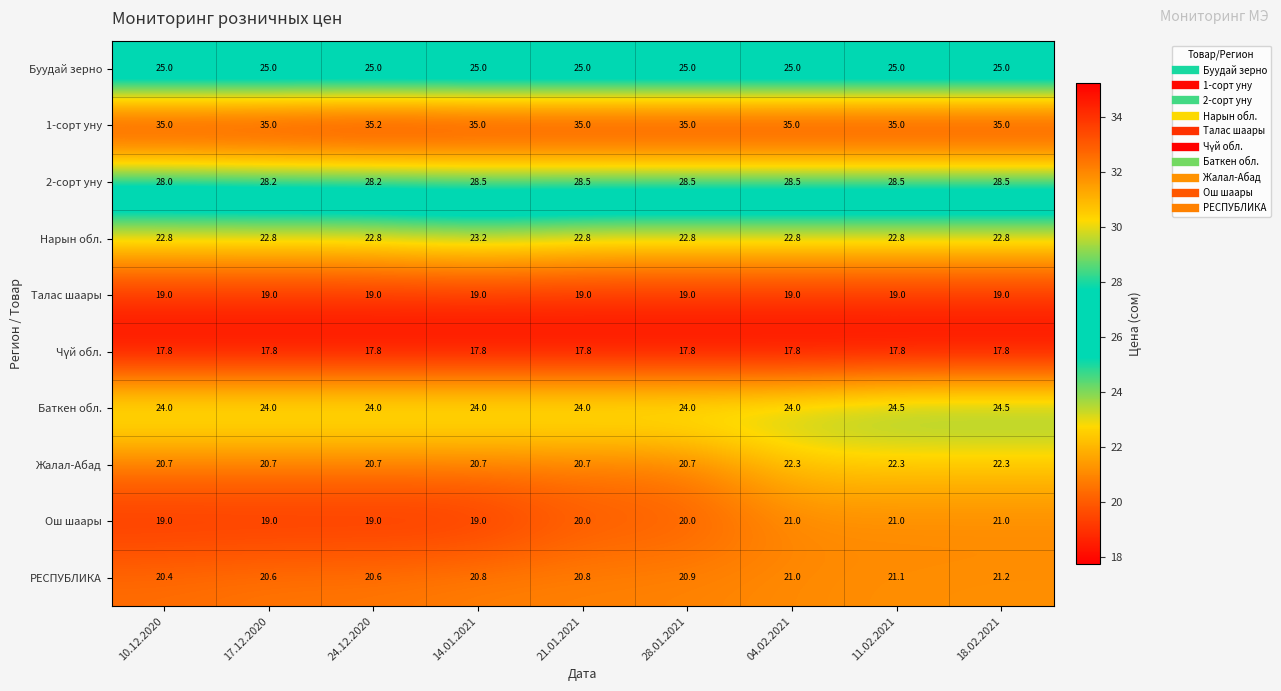

What is the difference between the maximum and minimum values in the 2-сорт уну series?

0.5